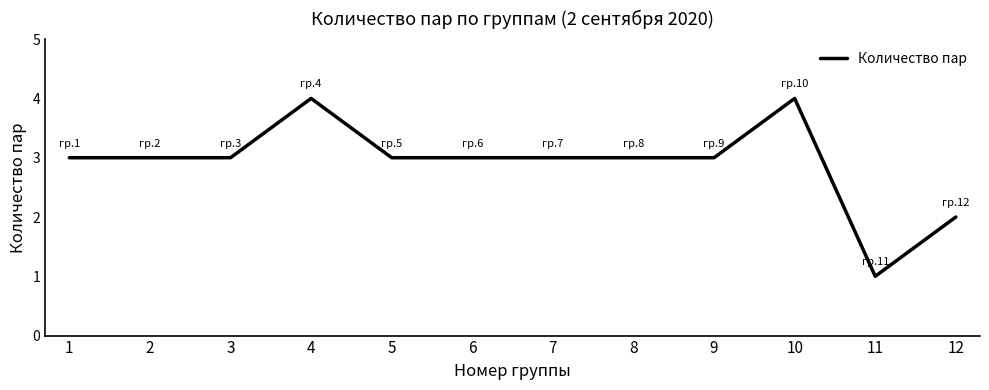

At which category does the chart reach its minimum across all series?

11